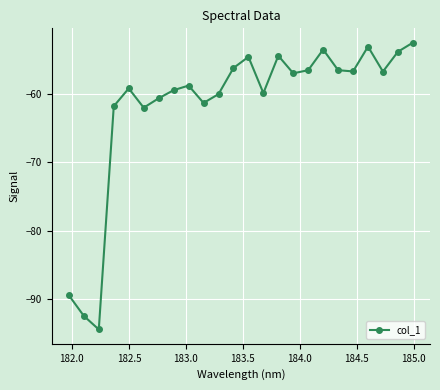

How many interior local valleys (lower than both neighbors) does the data have?

7